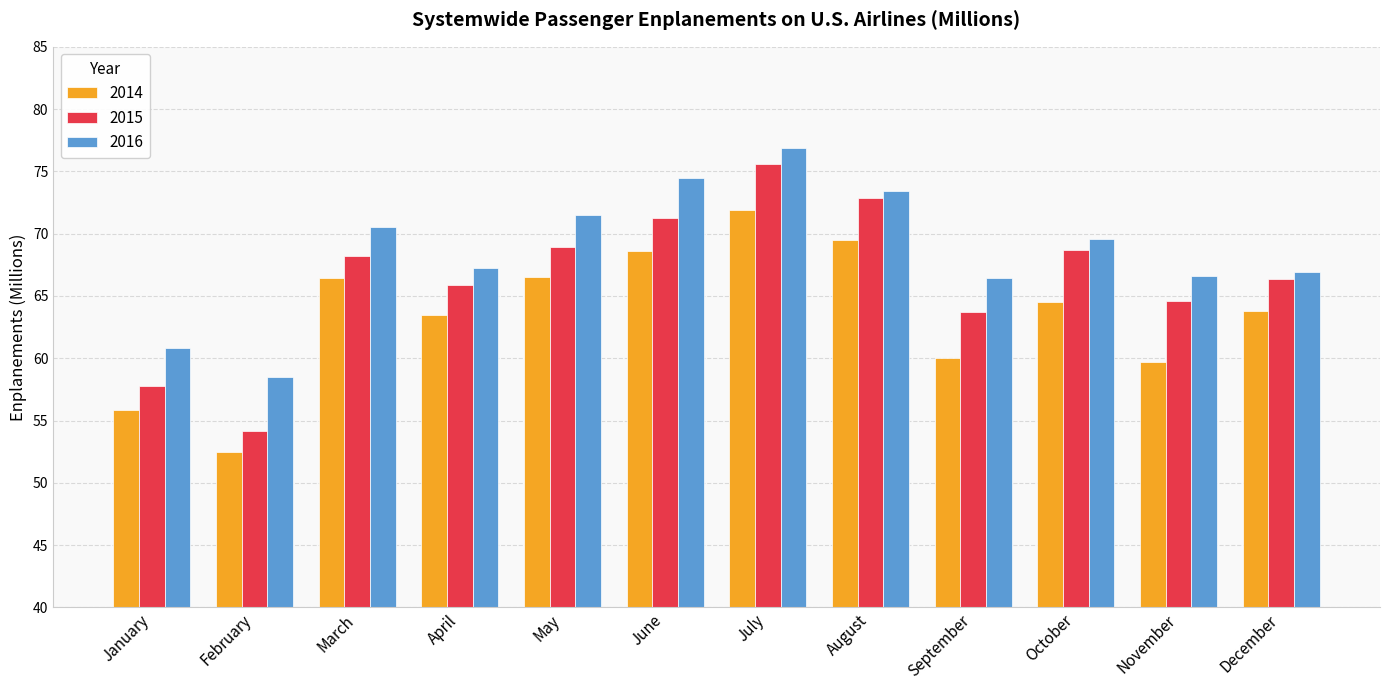

At which label does 2016 reach its minimum?

February